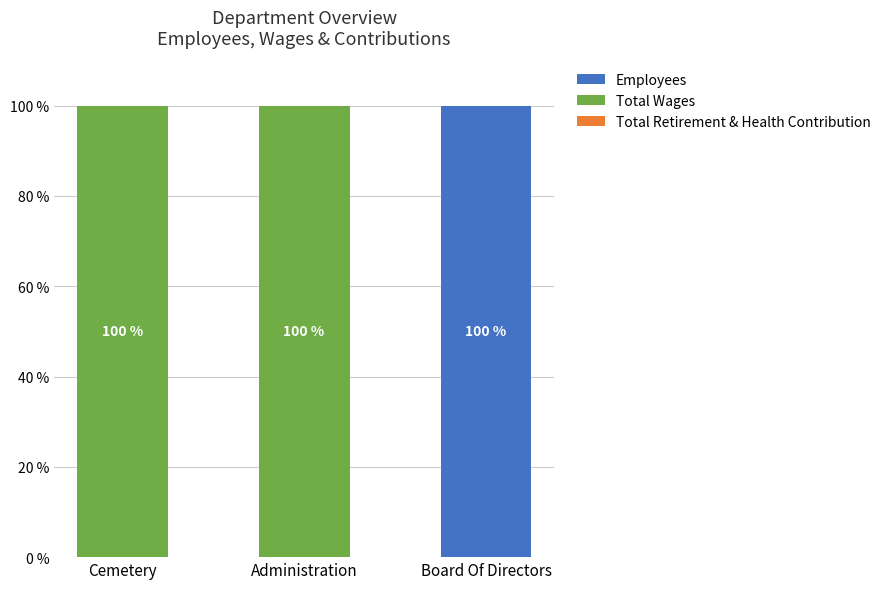

True or false: Employees has a value of 100.0 at Board Of Directors.

True